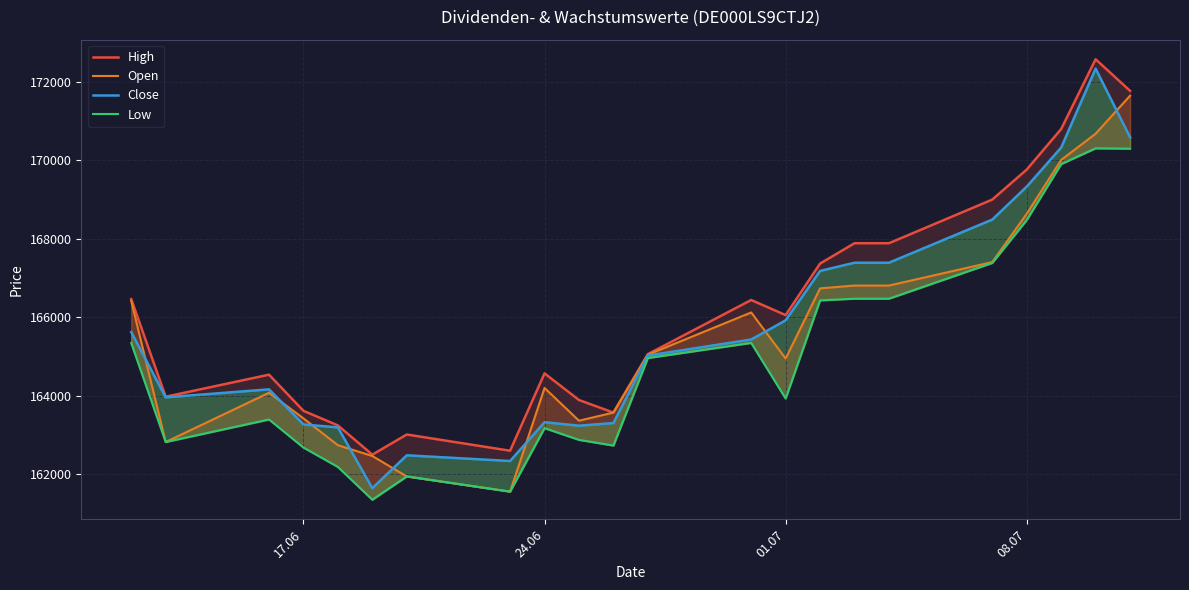

What is the minimum value for Close?

161638